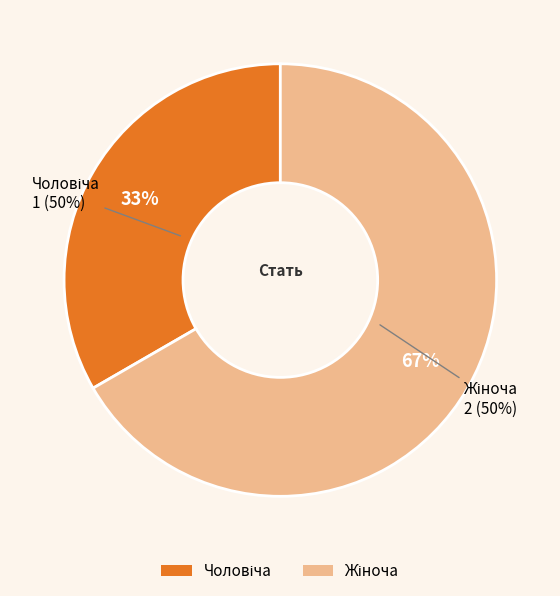

Does Чоловіча represent more than half of the total?

No